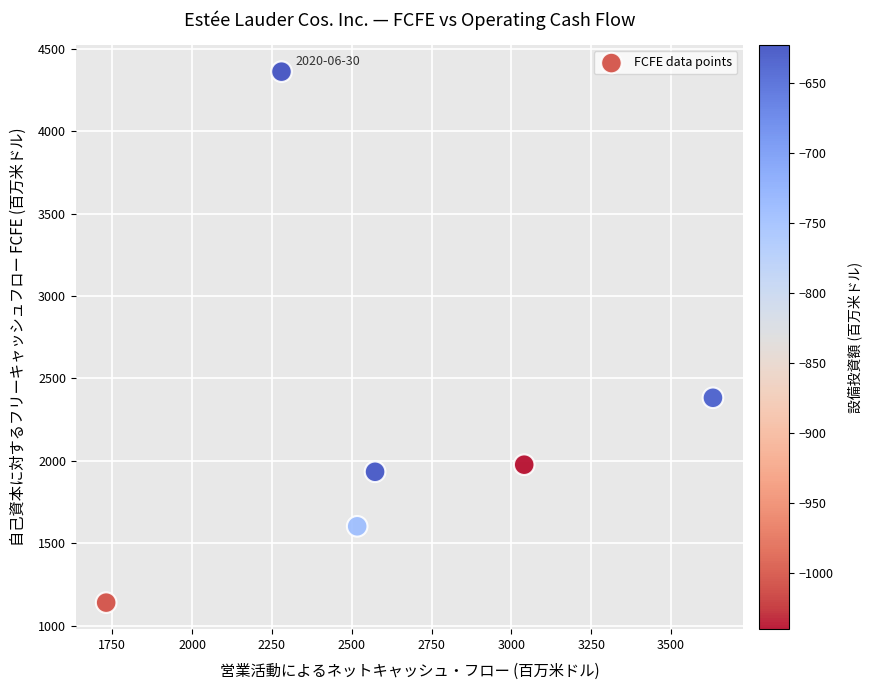

What Y value in the scatter plot is closest to 2751?

2383